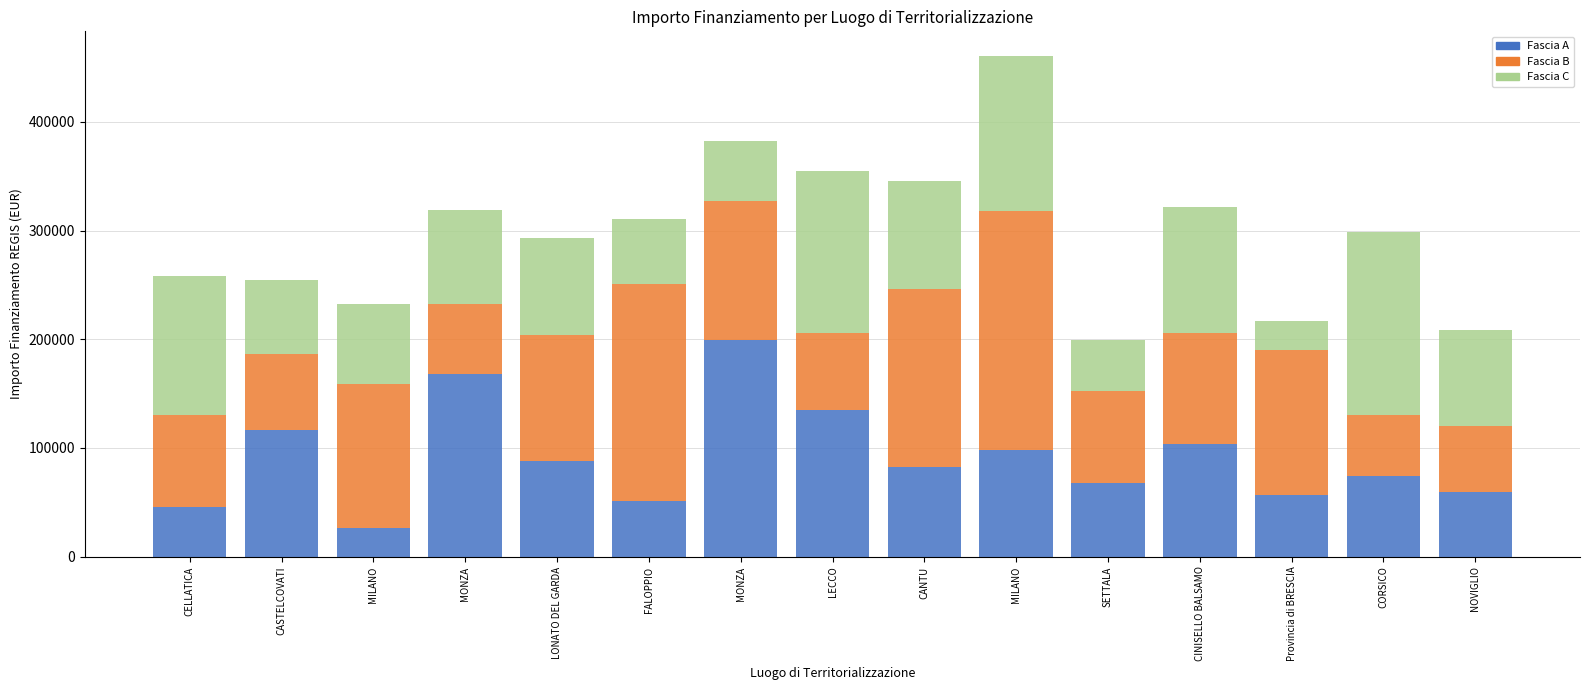

What is the minimum value for Fascia A?

26730.0